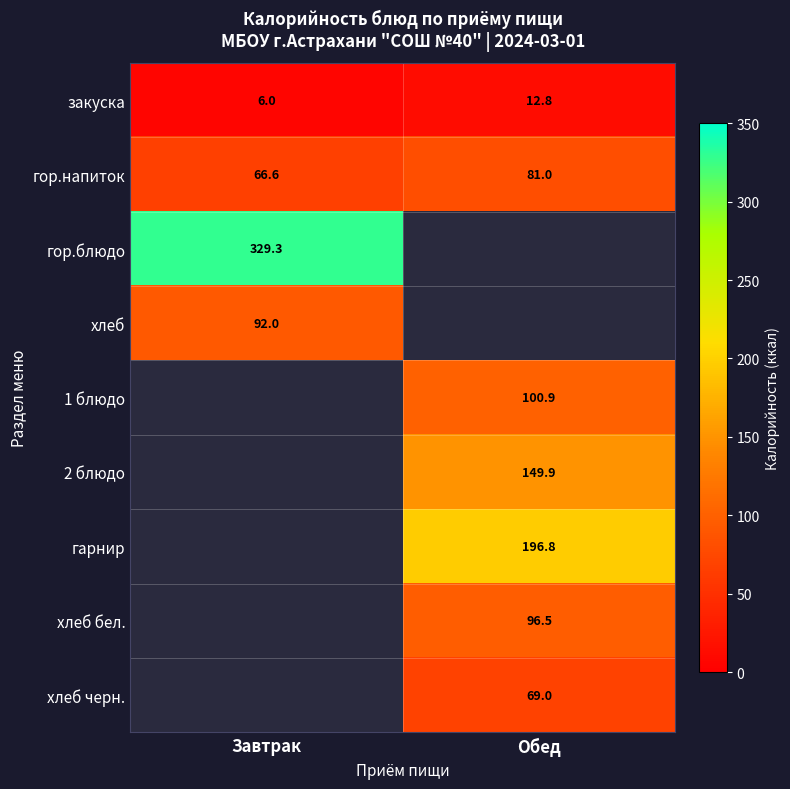

Which label corresponds to the largest value in the chart?

Завтрак